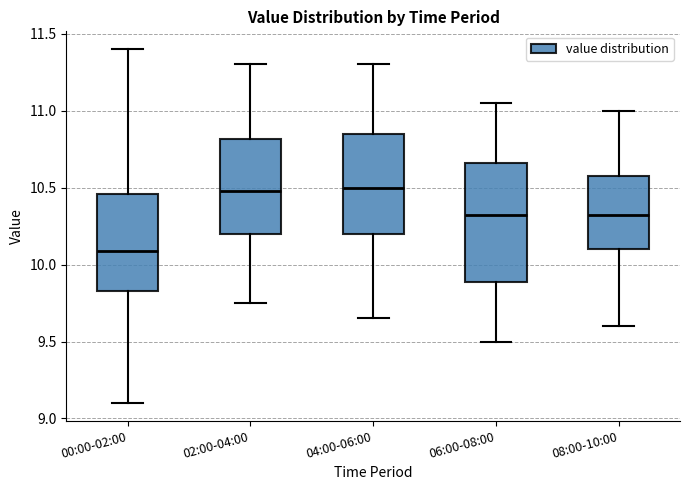

Reading left to right, read every box against the y-axis: the position of its median line, the range the box covers, and the ends of its whiskers. The values are not printed on the chart, so give them approximately, as read against the axis.

00:00-02:00: median 10.10, box 9.85 to 10.45, whiskers 9.10 to 11.40
02:00-04:00: median 10.50, box 10.20 to 10.80, whiskers 9.75 to 11.30
04:00-06:00: median 10.50, box 10.20 to 10.85, whiskers 9.65 to 11.30
06:00-08:00: median 10.35, box 9.90 to 10.65, whiskers 9.50 to 11.05
08:00-10:00: median 10.35, box 10.10 to 10.60, whiskers 9.60 to 11.00